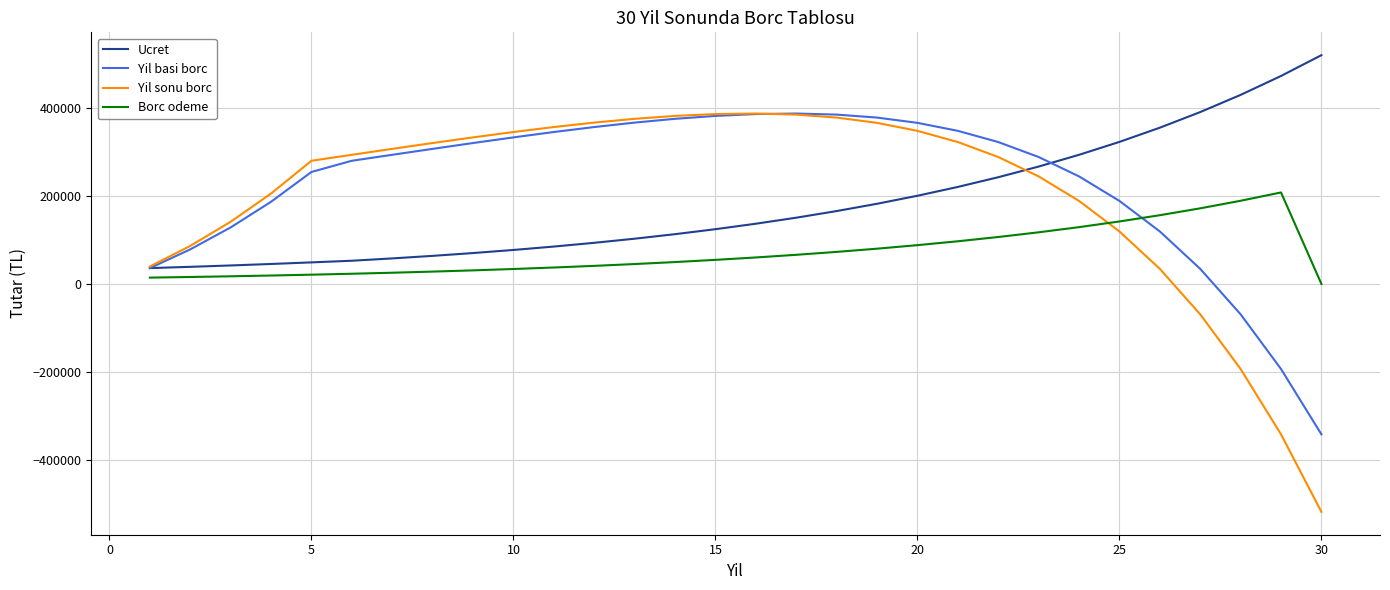

How many intersections are there between Borc odeme and Yil sonu borc?

1